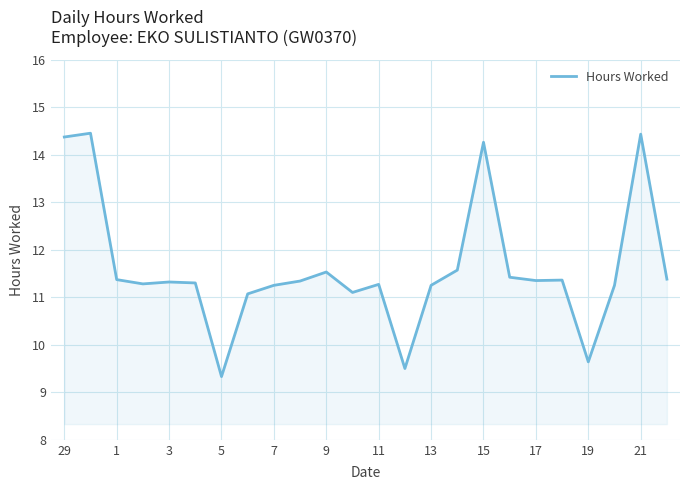

What is the difference between the maximum and minimum values?

5.1